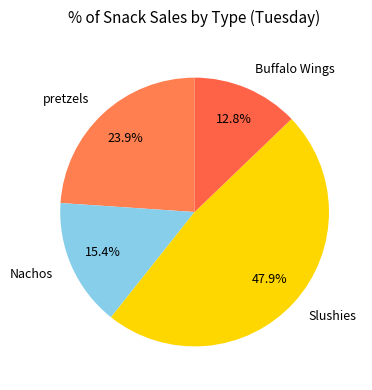

True or false: Slushies accounts for 48% of the total.

True